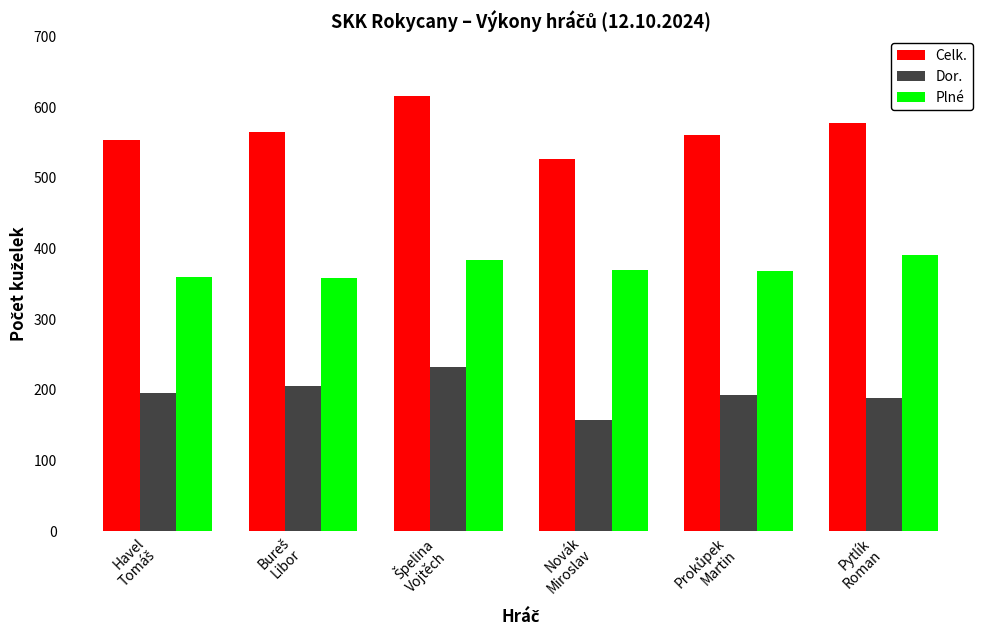

Which series has the largest range (max minus min)?

Celk.